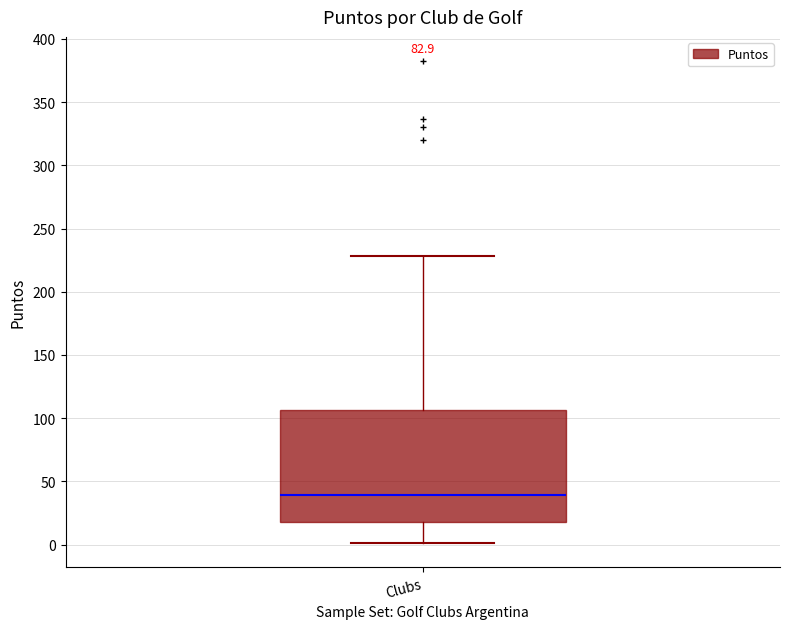

Transcribe this box plot: give where the median line is, the range the box spans, and where the two whiskers end, as read against the y-axis. The values are not printed on the chart, so give them approximately, as read against the axis.

median 40, box 20 to 105, whiskers 0 to 230